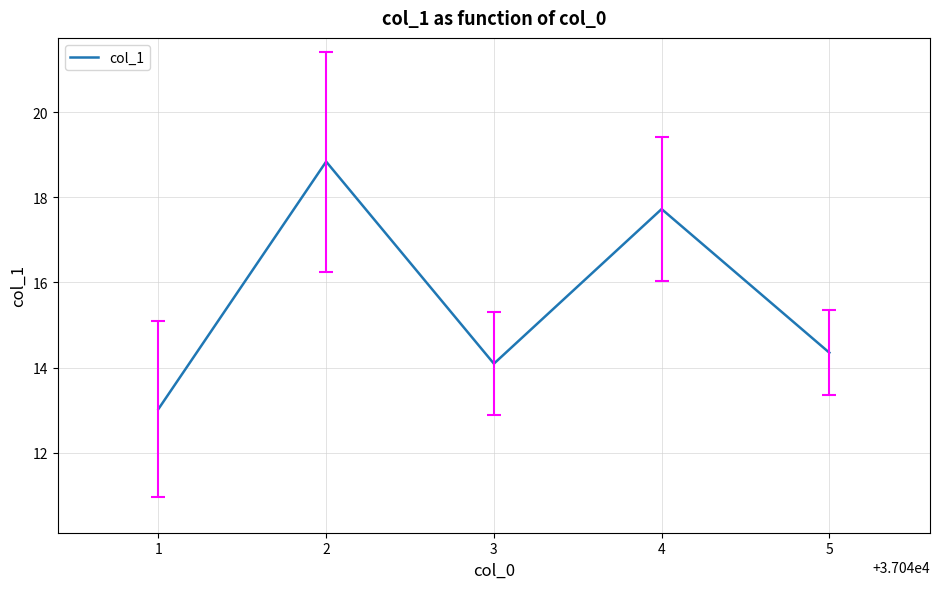

What is the change in value from 2 to 5?

-4.5